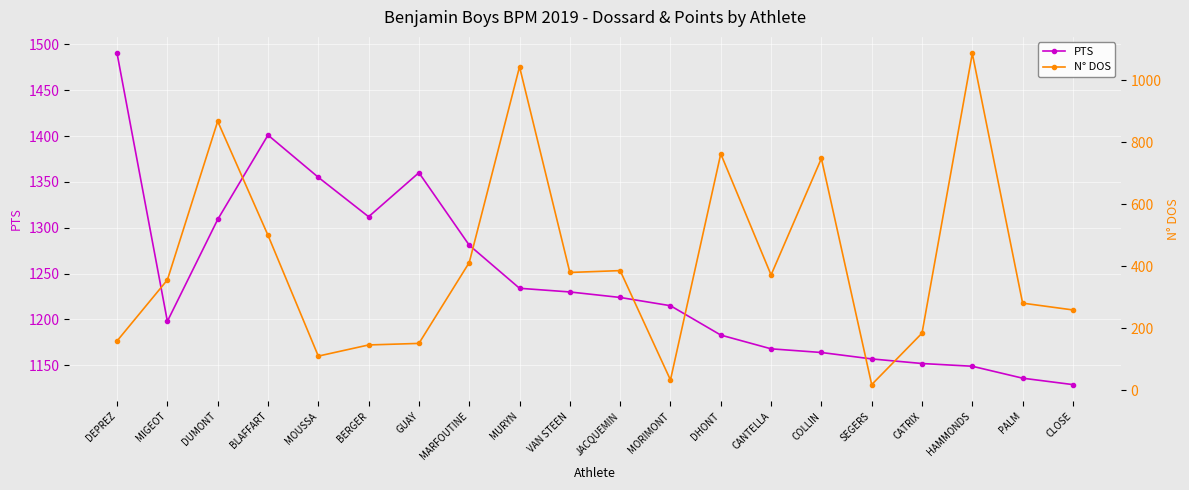

Reading right to left, what are all the values shown in this chart?

PTS: CLOSE=1129	PALM=1136	HAMMONDS=1149	CATRIX=1152	SEGERS=1157	COLLIN=1164	CANTELLA=1168	DHONT=1183	MORIMONT=1215	JACQUEMIN=1224	VAN STEEN=1230	MURYN=1234	MARFOUTINE=1281	GUAY=1360	BERGER=1312	MOUSSA=1355	BLAFFART=1401	DUMONT=1309	MIGEOT=1198	DEPREZ=1490
N° DOS: CLOSE=259	PALM=281	HAMMONDS=1087	CATRIX=184	SEGERS=18	COLLIN=748	CANTELLA=372	DHONT=763	MORIMONT=33	JACQUEMIN=386	VAN STEEN=380	MURYN=1044	MARFOUTINE=412	GUAY=151	BERGER=146	MOUSSA=110	BLAFFART=500	DUMONT=868	MIGEOT=356	DEPREZ=159